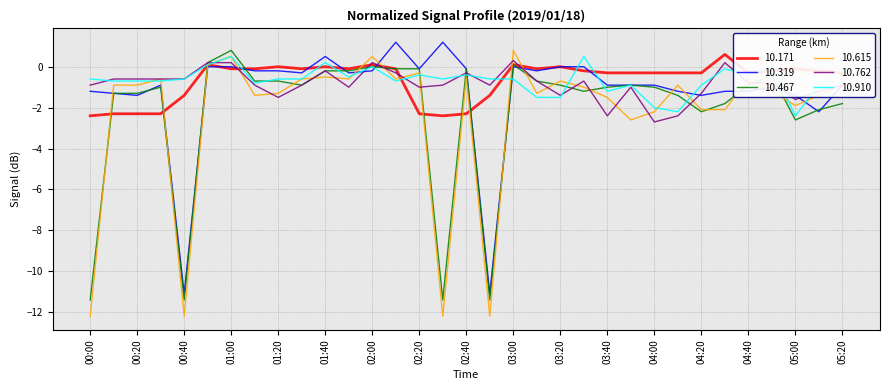

True or false: 10.171 has more than 1 interior local peaks.

True